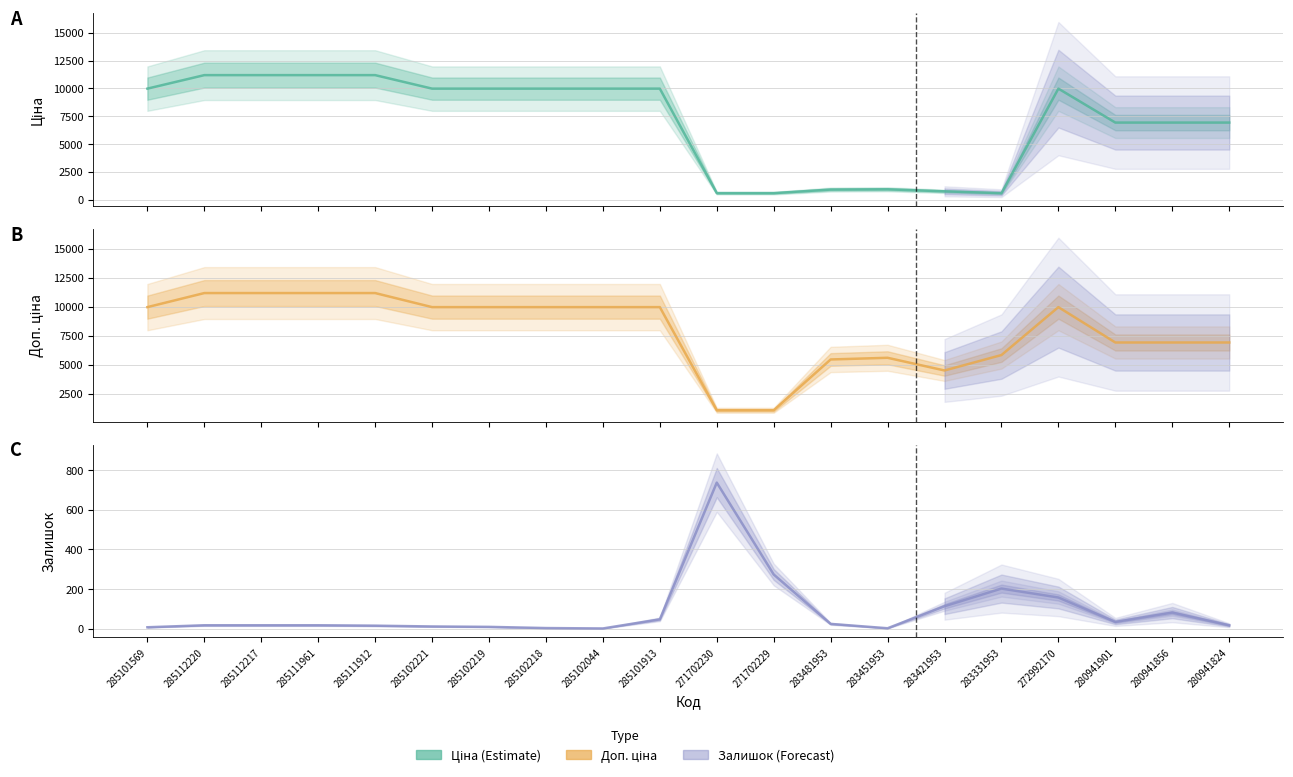

What are all the series names shown in the legend?

Ціна, Доп. ціна, Залишок